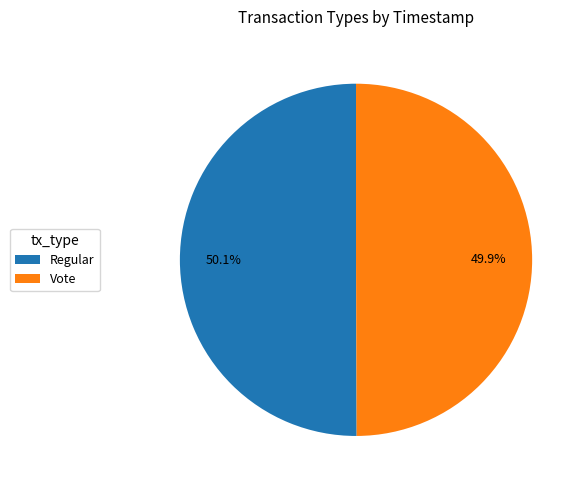

How much of the chart is everything except Vote?

50.1%